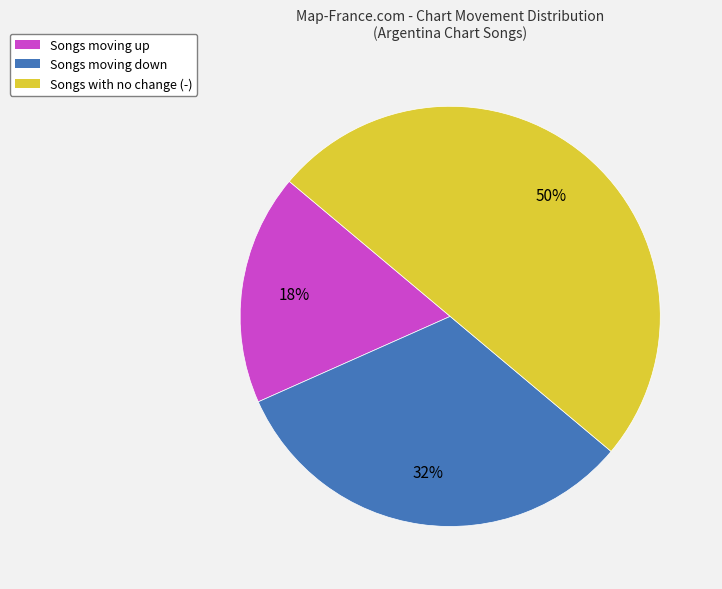

Does Songs moving up represent more than half of the total?

No